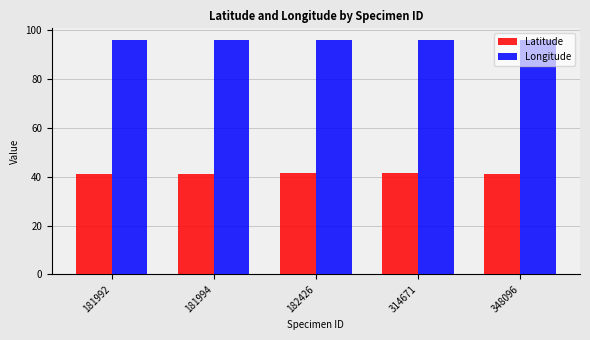

List the series in order of their overall mean, highest first.

Longitude, Latitude